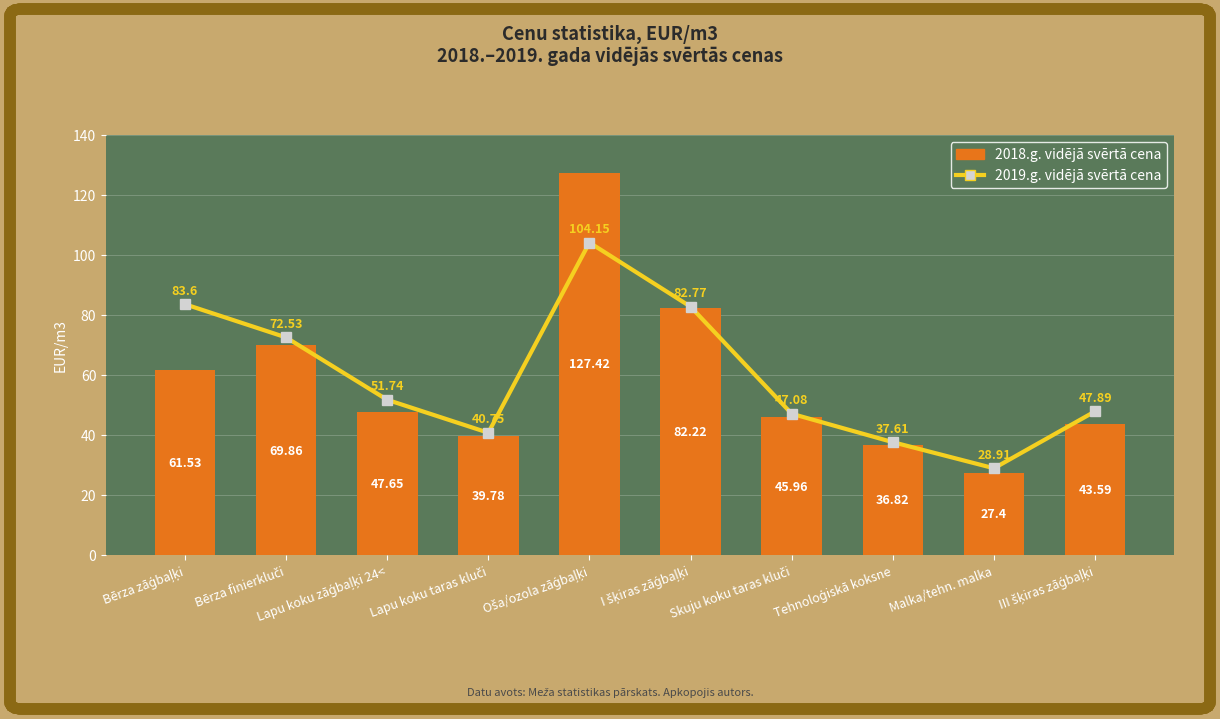

The value of 2018.g. vidējā svērtā cena at Oša/ozola zāģbaļķi is 175.9. True or false?

False